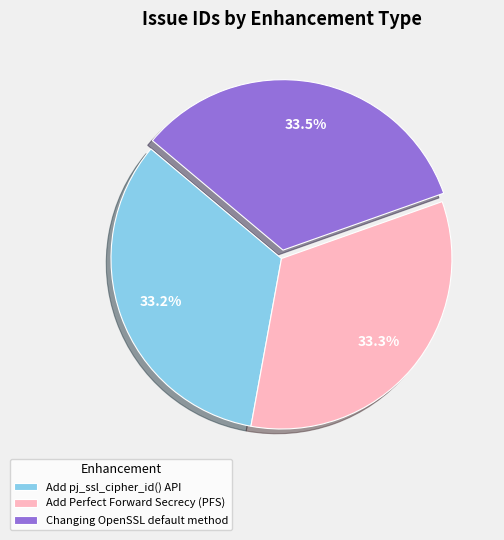

Count the number of slices in the pie.

3